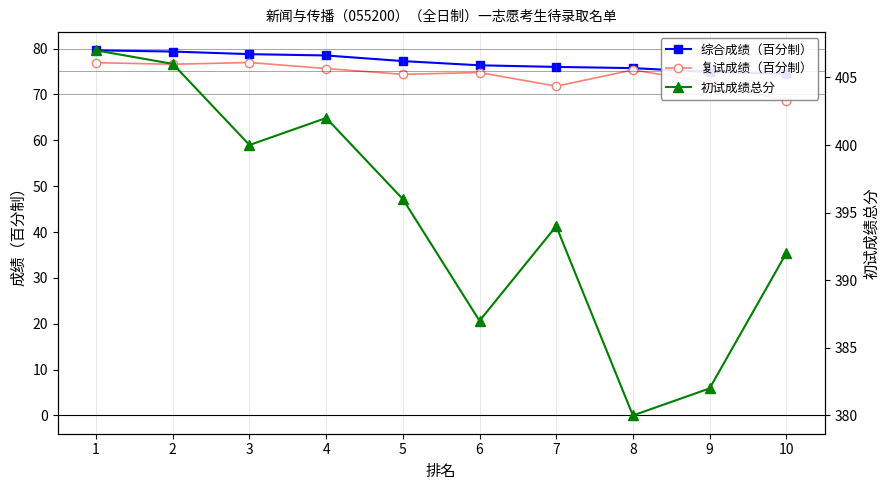

How many values in the 综合成绩（百分制） series exceed 77?

5